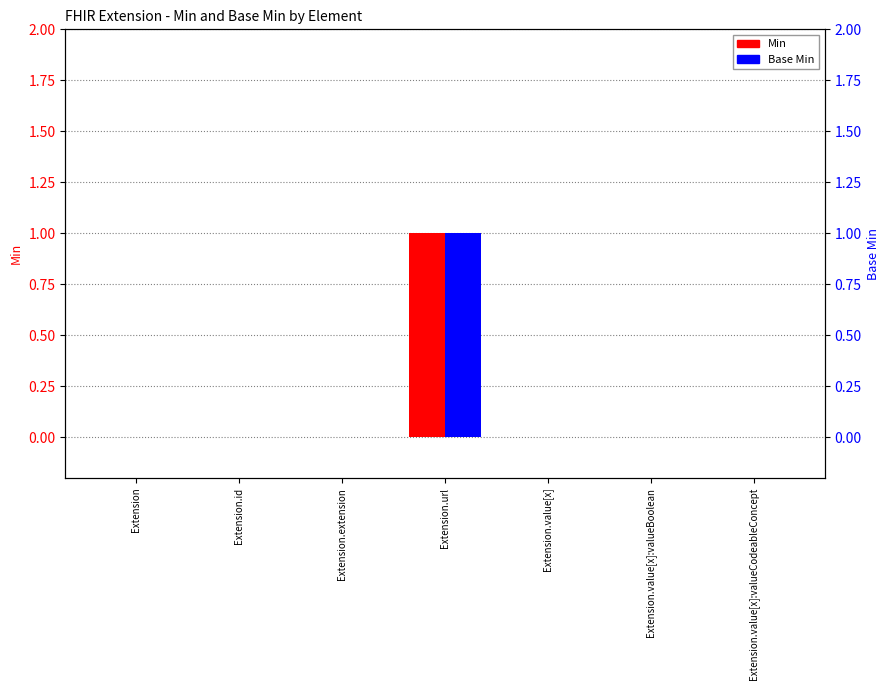

The value of Base Min at Extension.value[x] is 0. True or false?

False